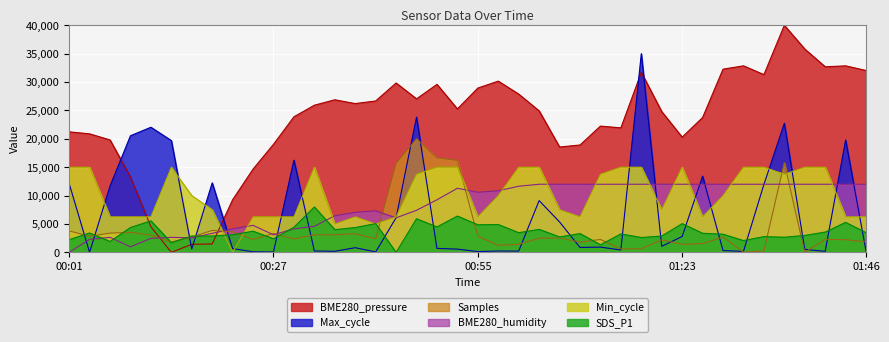

At which label does Min_cycle first exceed 10000?

00:01